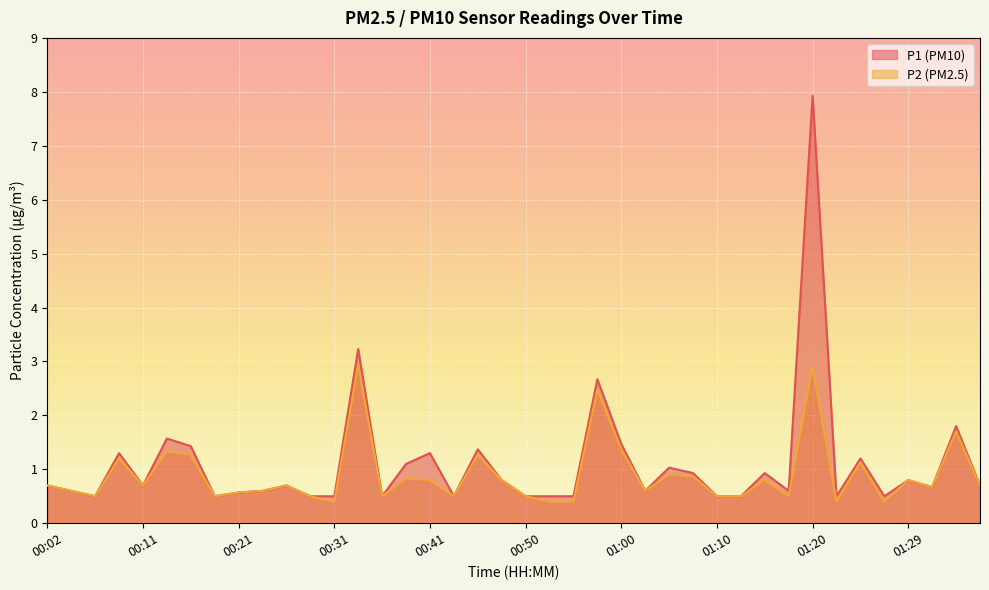

Reading right to left, extract all data points from this chart.

P1: 0.7	1.8	0.7	0.8	0.5	1.2	0.5	7.9	0.6	0.9	0.5	0.5	0.9	1.0	0.6	1.5	2.7	0.5	0.5	0.5	0.8	1.4	0.5	1.3	1.1	0.5	3.2	0.5	0.5	0.7	0.6	0.6	0.5	1.4	1.6	0.7	1.3	0.5	0.6	0.7
P2: 0.7	1.7	0.7	0.8	0.4	1.1	0.4	2.9	0.5	0.8	0.5	0.5	0.9	0.9	0.6	1.4	2.5	0.4	0.4	0.5	0.8	1.3	0.5	0.8	0.8	0.5	2.9	0.4	0.5	0.7	0.6	0.6	0.5	1.3	1.3	0.7	1.2	0.5	0.6	0.7